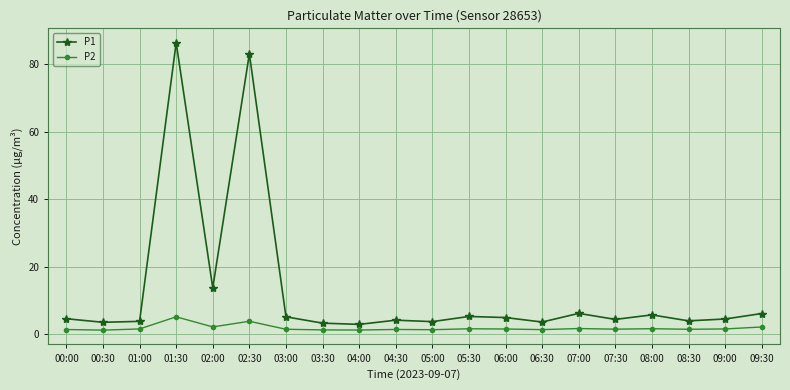

What is the average value of the P2 series?

1.8